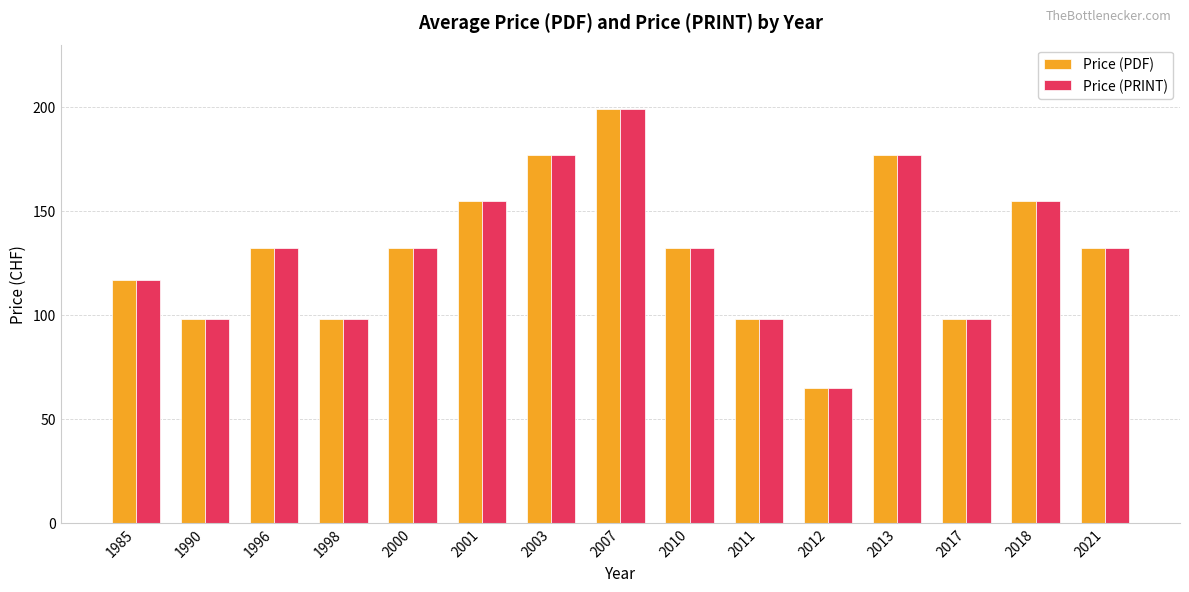

Count the Price (PDF) values in the range 98 to 155.

11